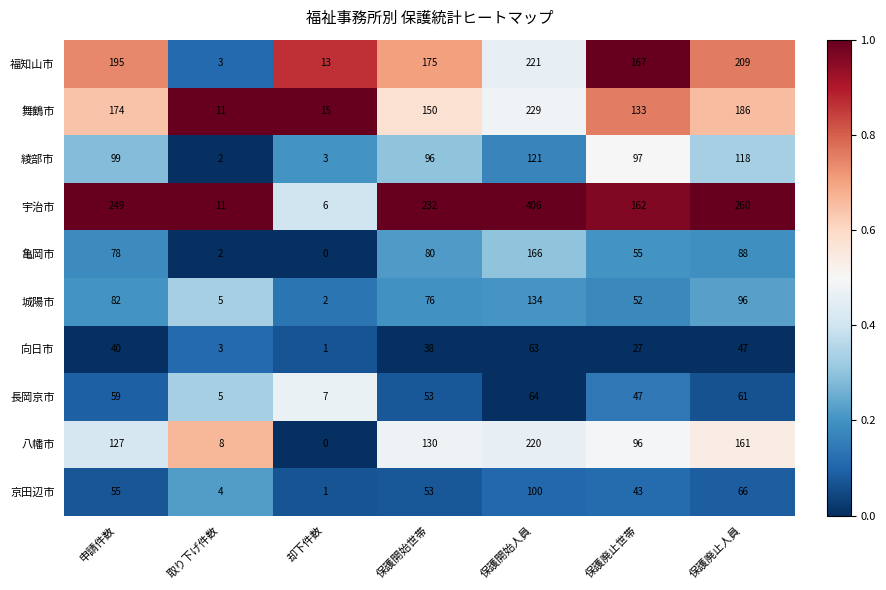

What is the sum of all 綾部市 values?

536